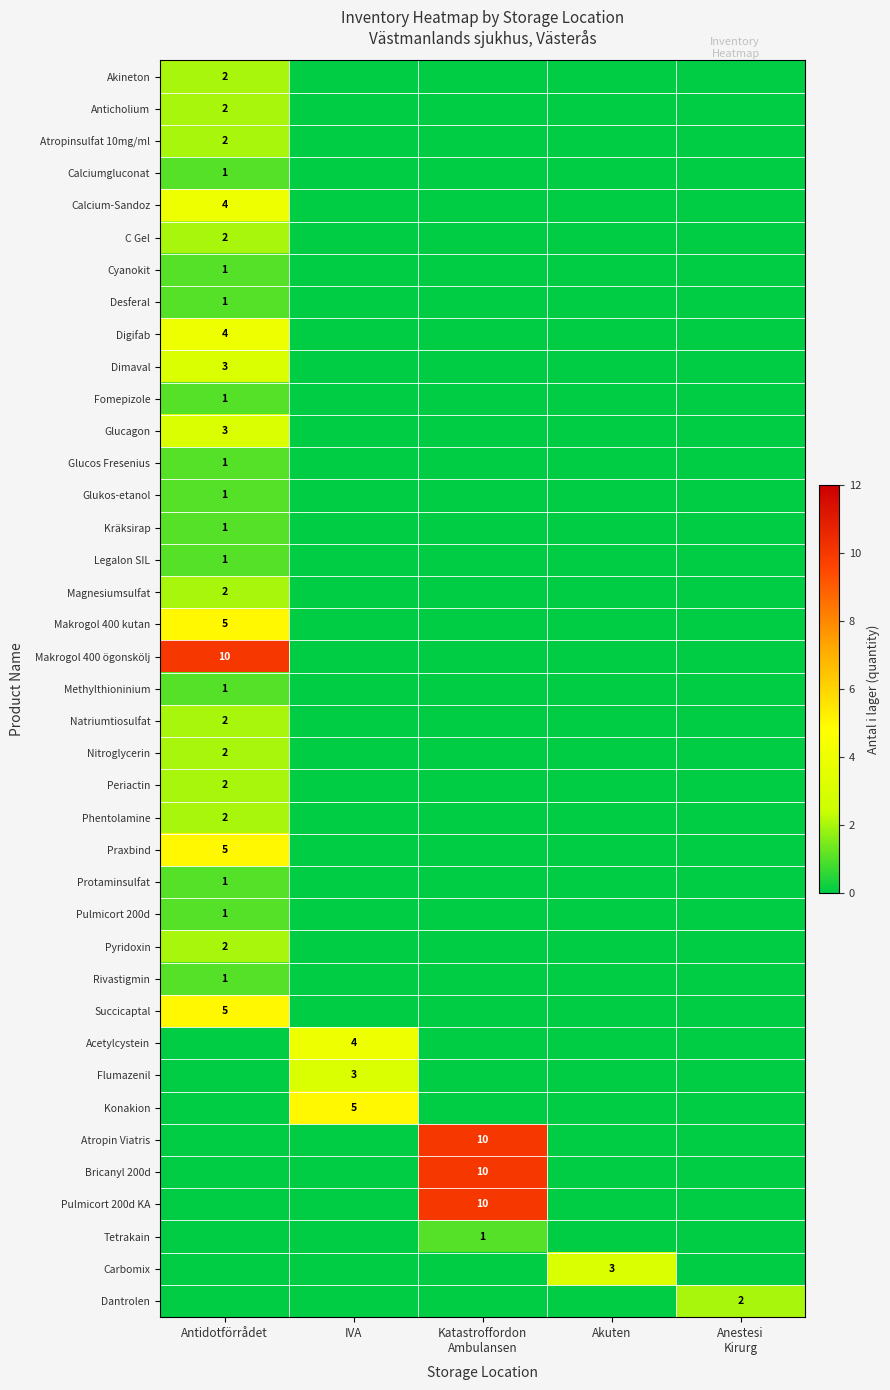

The value of Succicaptal at Antidotförrådet is 5. True or false?

True